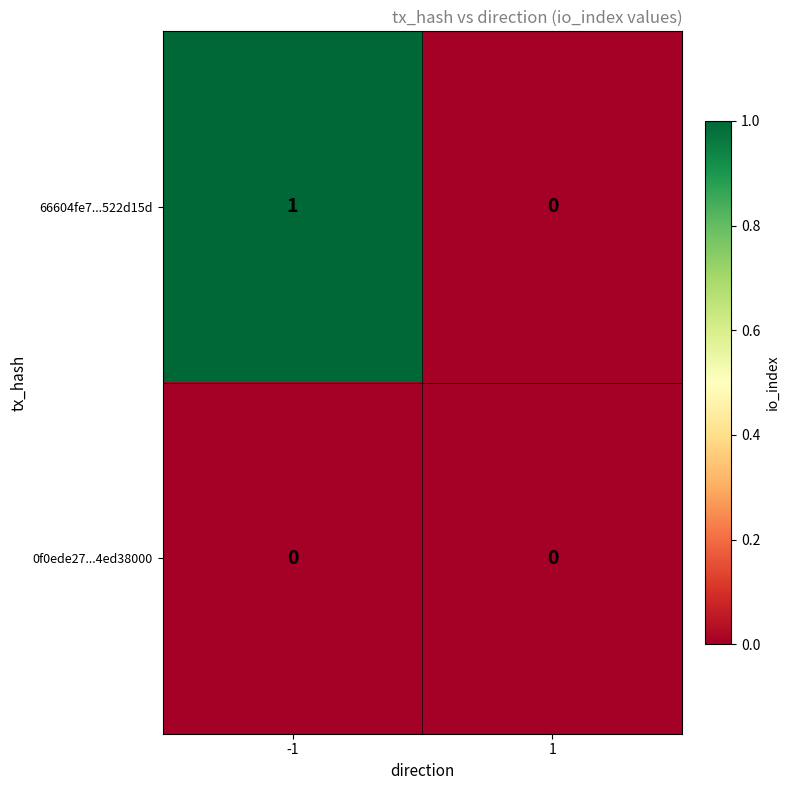

Which series has the largest total across all categories?

66604fe7...522d15d